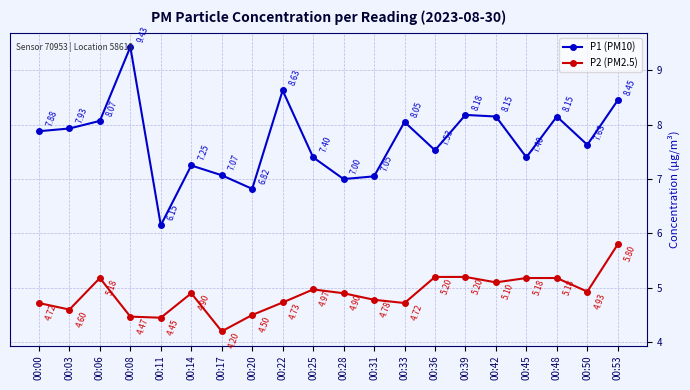

Where does the P1 (PM10) series first go above 7?

00:00